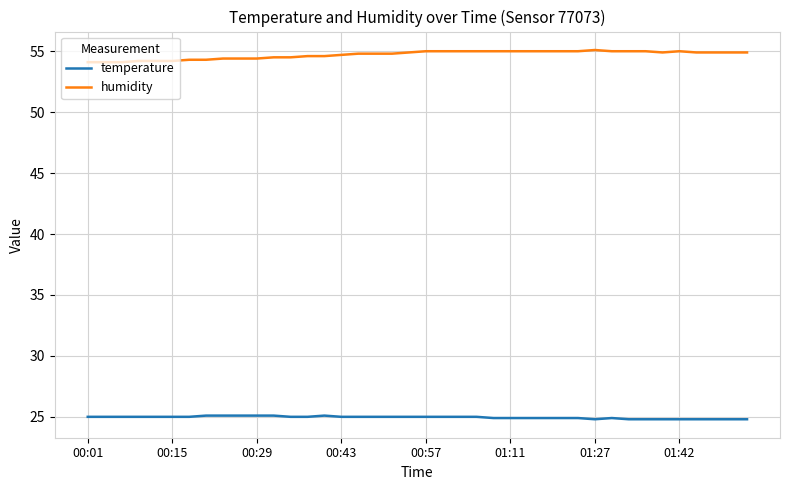

Which series has the largest total across all categories?

humidity